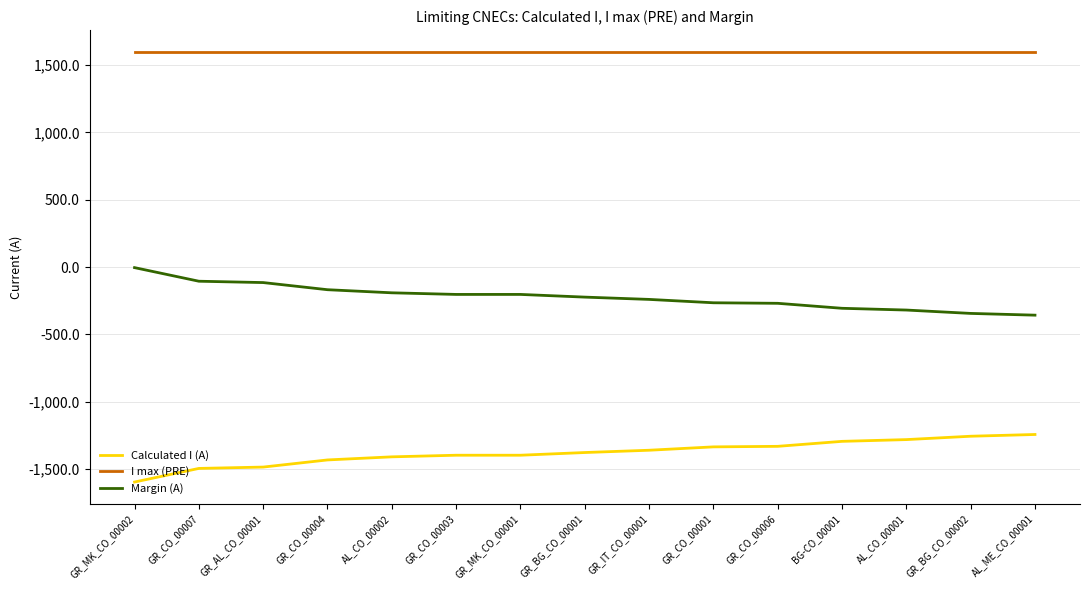

Is the value of Margin (A) at GR_MK_CO_00001 greater than the value of Calculated I (A) at GR_IT_CO_00001?

Yes